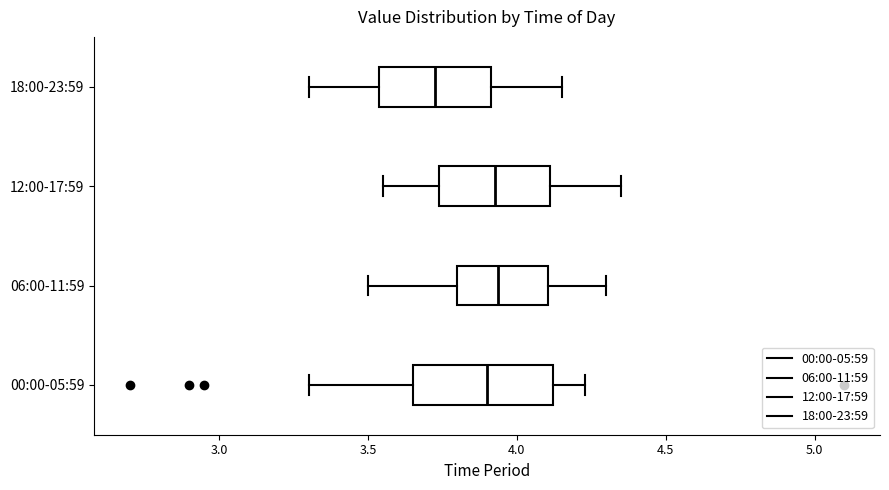

Where is the left edge of the box for 18:00-23:59 on the x-axis? The values are not printed on the chart, so give them approximately, as read against the axis.

3.55